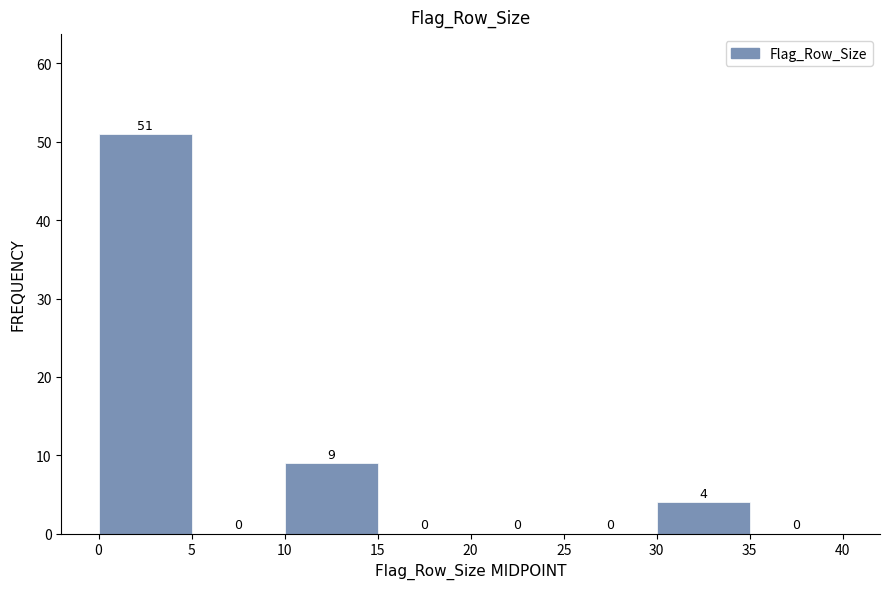

Reading left to right, list every bar in this chart as the range it spans on the x-axis followed by its height.

0 to 5: 51
5 to 10: 0
10 to 15: 9
15 to 20: 0
20 to 25: 0
25 to 30: 0
30 to 35: 4
35 to 40: 0